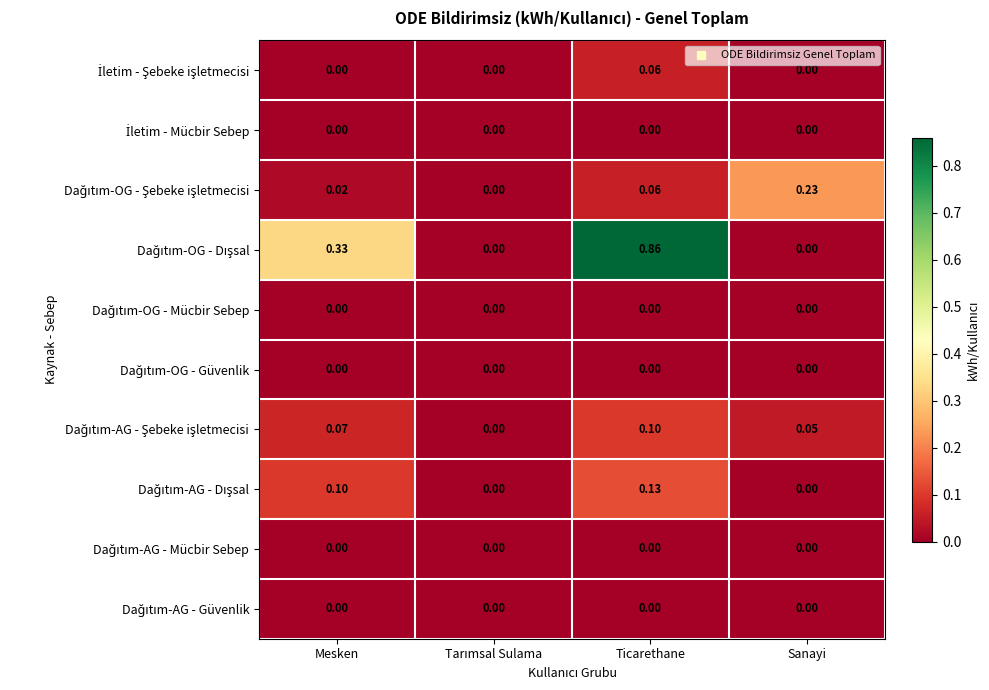

Count the number of categories in the chart.

4